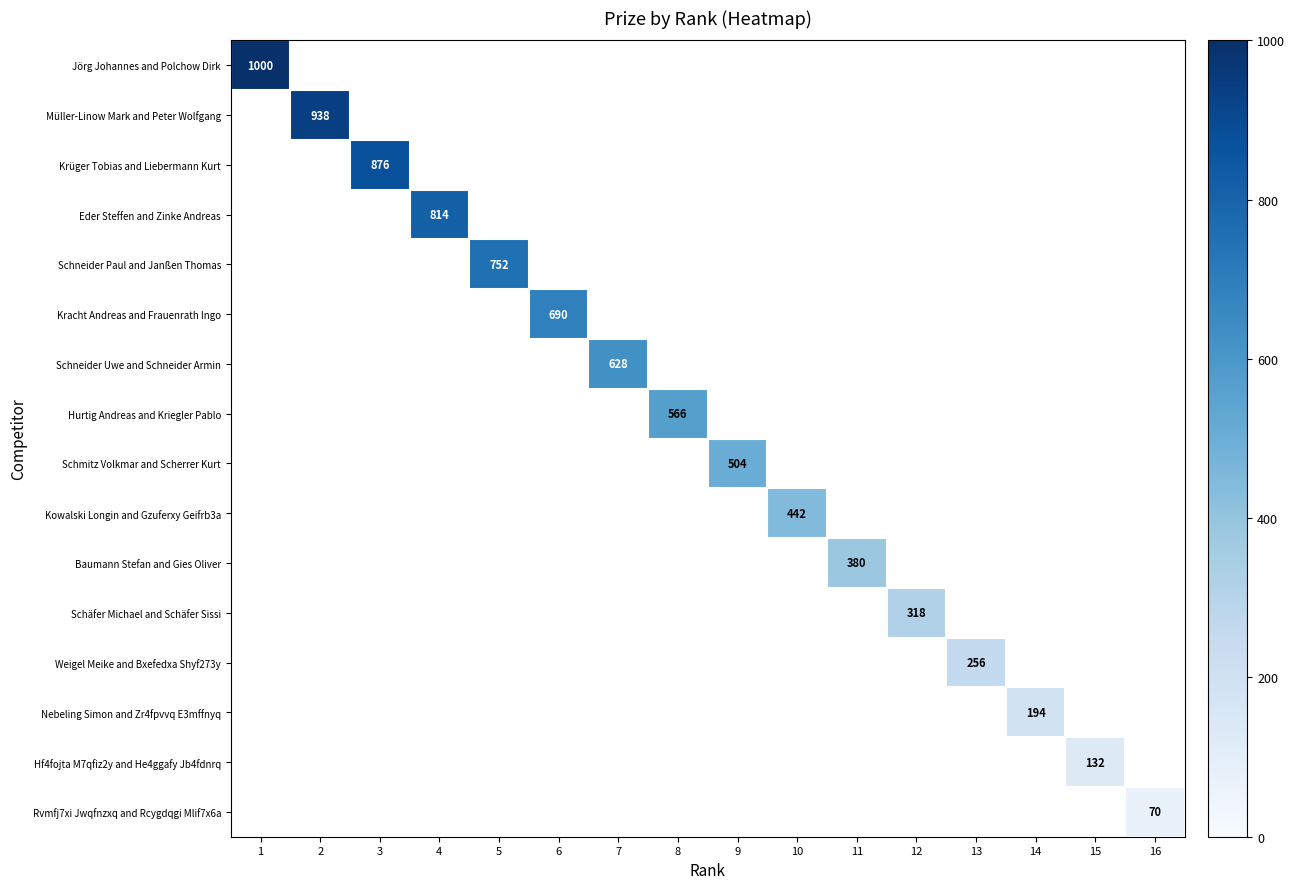

The value of Kowalski Longin and Gzuferxy Geifrb3a at 10 is 442. True or false?

True